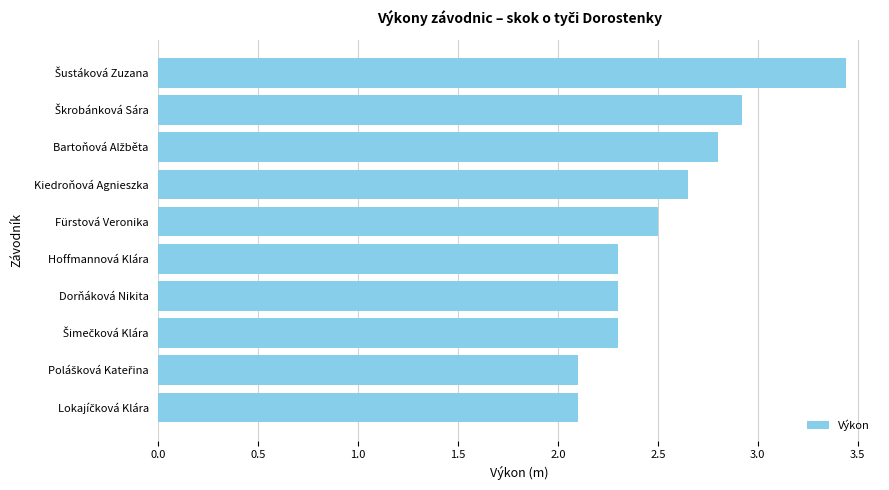

Is it true that the value at Dorňáková Nikita is 1.2?

False